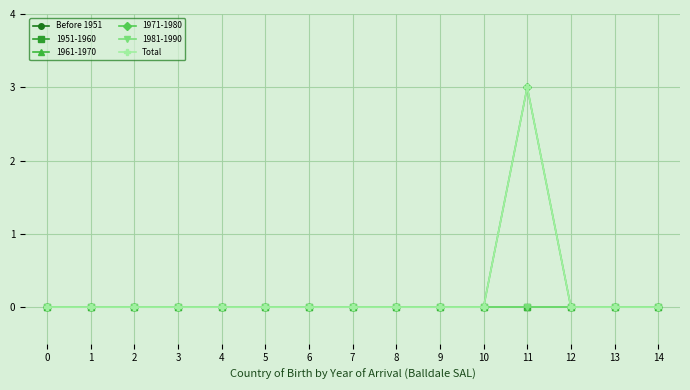

True or false: Total and Before 1951 cross at least once.

False